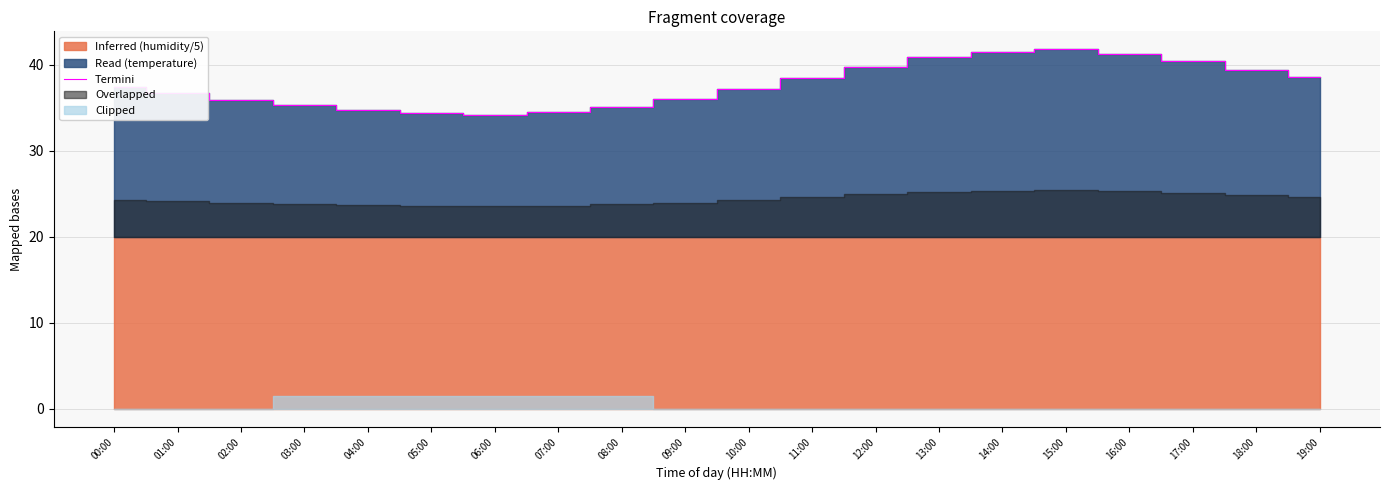

Rank the categories by value from highest to lowest.

15:00, 14:00, 16:00, 13:00, 17:00, 12:00, 18:00, 19:00, 11:00, 00:00, 10:00, 01:00, 09:00, 02:00, 03:00, 08:00, 04:00, 07:00, 05:00, 06:00